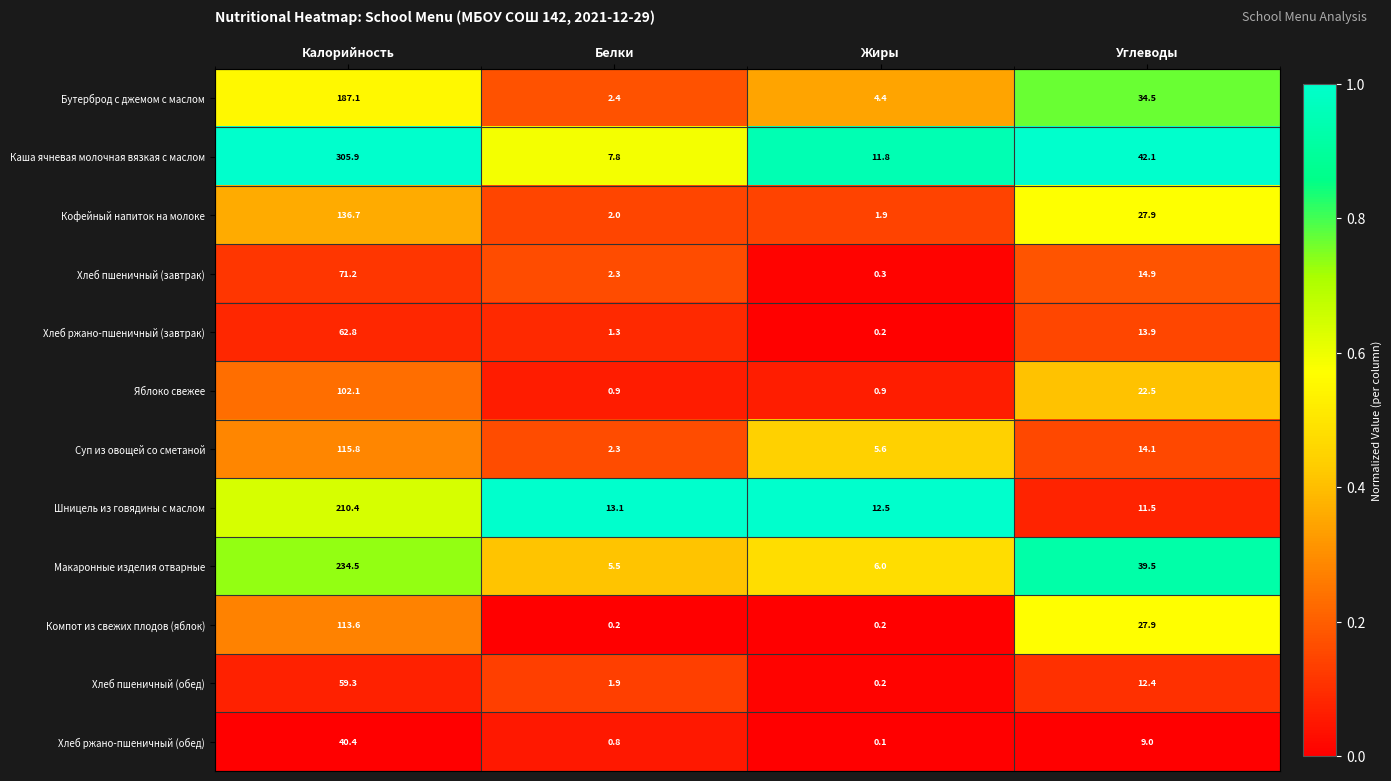

At how many categories does at least one series exceed 0?

4